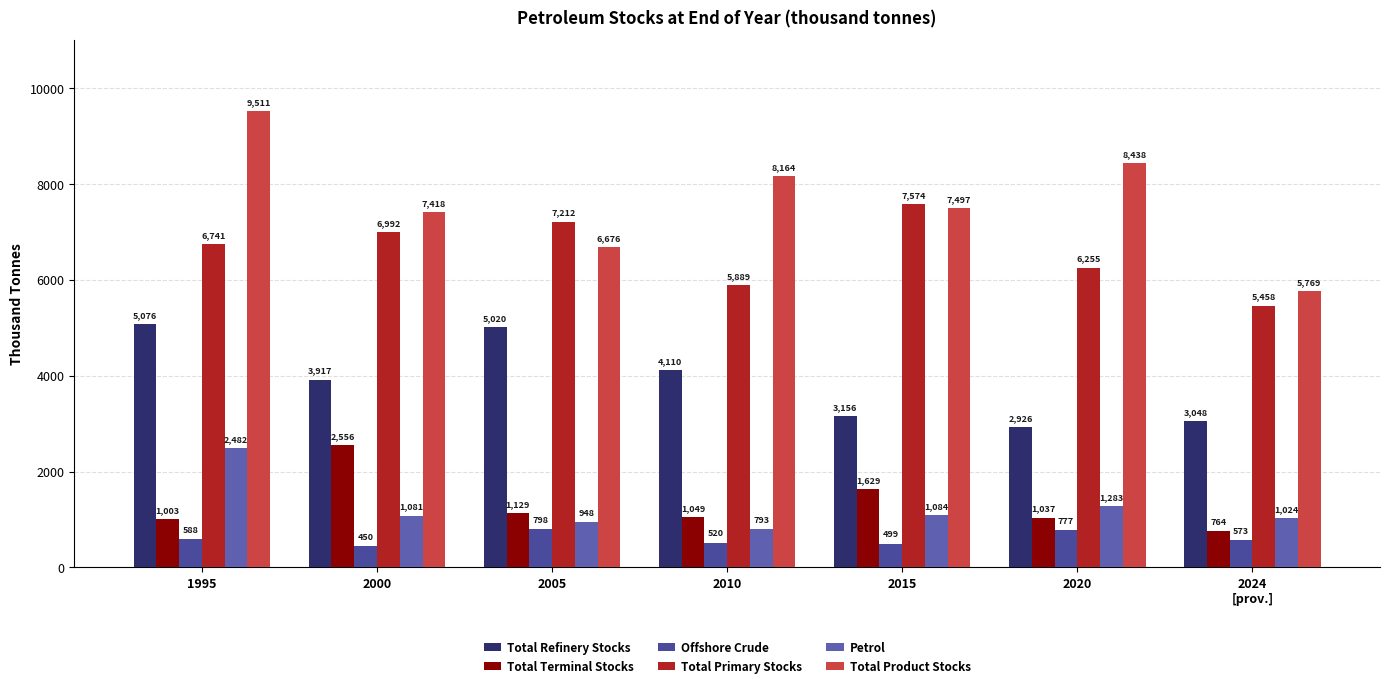

Reading left to right, what are all the values shown in this chart?

Total Refinery Stocks: 1995=5076.0	2000=3916.9	2005=5019.8	2010=4110.0	2015=3155.9	2020=2925.8	2024
[prov.]=3048.3
Total Terminal Stocks: 1995=1003.0	2000=2555.6	2005=1129.2	2010=1048.9	2015=1629.1	2020=1037.0	2024
[prov.]=764.3
Offshore Crude: 1995=588.0	2000=450.0	2005=797.8	2010=520.1	2015=499.4	2020=776.8	2024
[prov.]=573.3
Total Primary Stocks: 1995=6741.0	2000=6992.4	2005=7211.8	2010=5888.9	2015=7573.5	2020=6255.1	2024
[prov.]=5458.4
Petrol: 1995=2482.0	2000=1081.4	2005=948.5	2010=793.1	2015=1084.5	2020=1283.0	2024
[prov.]=1023.7
Total Product Stocks: 1995=9511.0	2000=7418.1	2005=6676.5	2010=8163.6	2015=7496.8	2020=8438.4	2024
[prov.]=5769.2